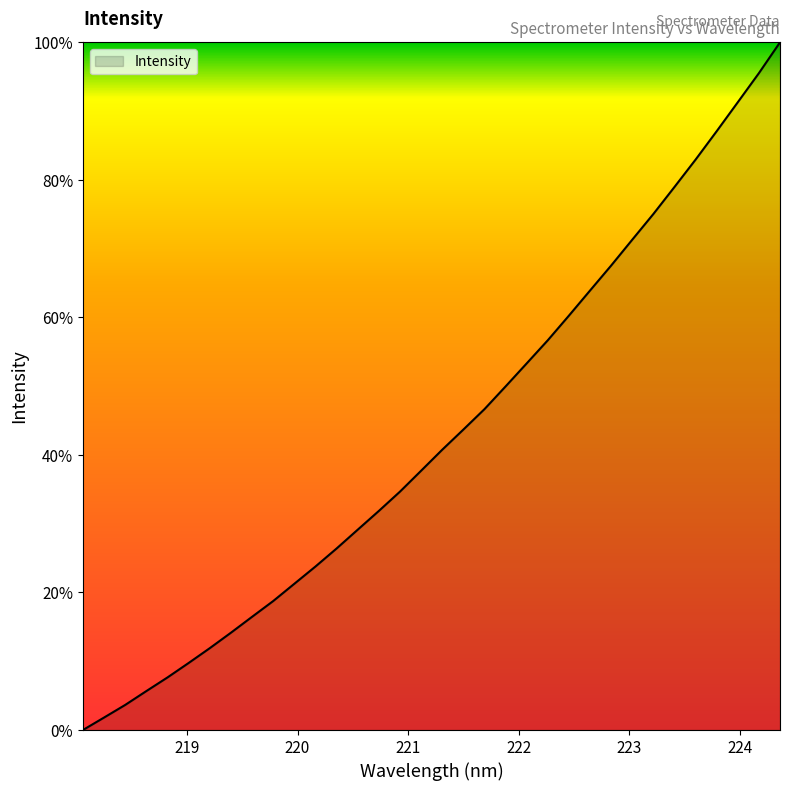

What is the difference between the maximum and minimum values?

100.0